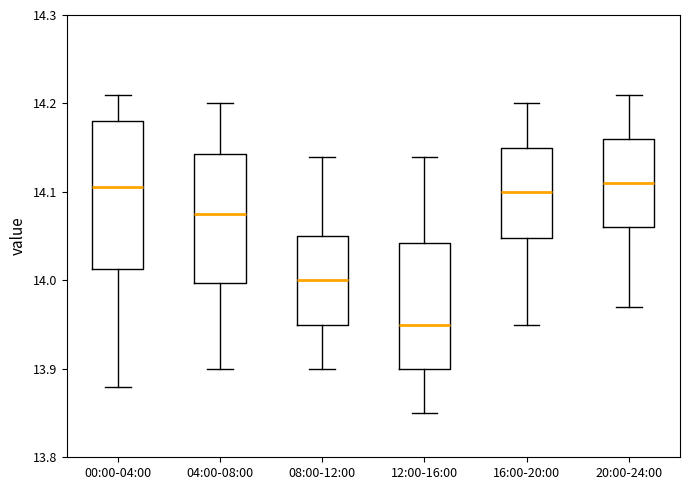

Where does the median line of the box for 20:00-24:00 sit on the y-axis? The values are not printed on the chart, so give them approximately, as read against the axis.

14.11